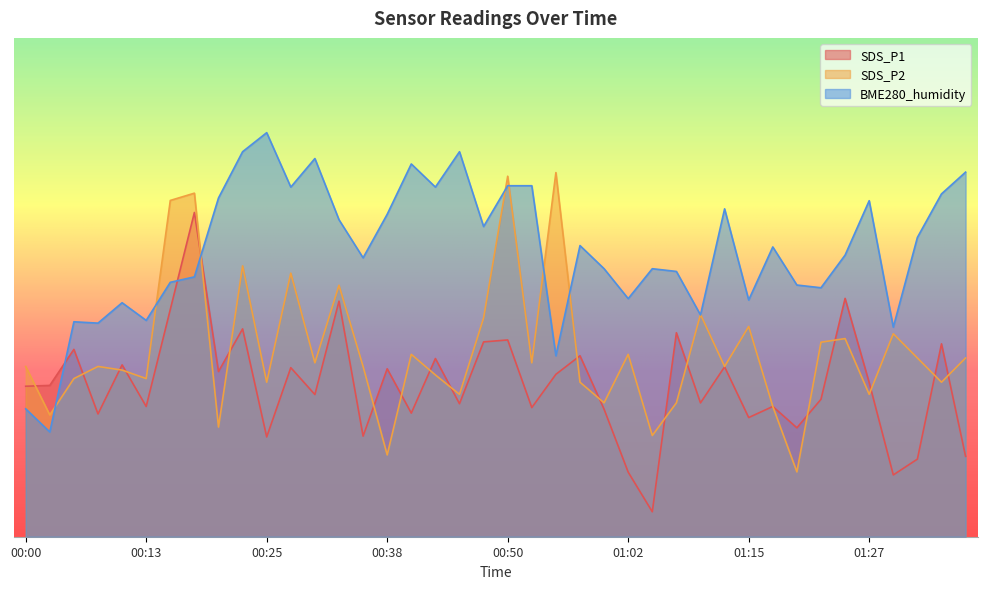

How many values in the BME280_humidity series are below 58?

20